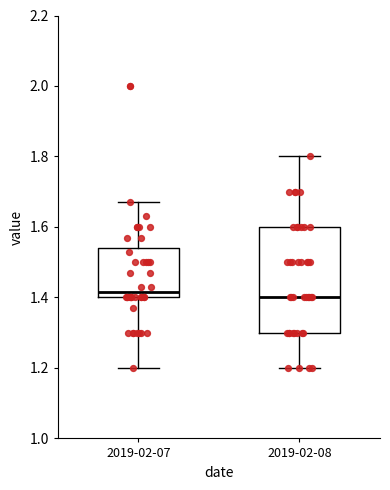

Reading left to right, read every box against the y-axis: the position of its median line, the range the box covers, and the ends of its whiskers. The values are not printed on the chart, so give them approximately, as read against the axis.

2019-02-07: median 1.42, box 1.40 to 1.54, whiskers 1.20 to 1.68
2019-02-08: median 1.40, box 1.30 to 1.60, whiskers 1.20 to 1.80